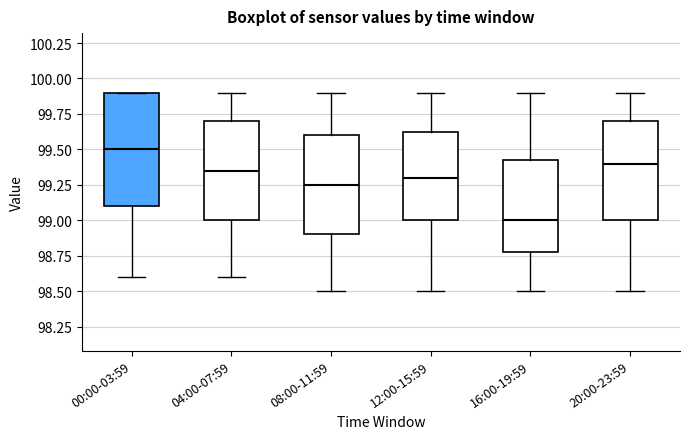

Reading left to right, read every box against the y-axis: the position of its median line, the range the box covers, and the ends of its whiskers. The values are not printed on the chart, so give them approximately, as read against the axis.

00:00-03:59: median 99.50, box 99.10 to 99.90, whiskers 98.60 to 99.90
04:00-07:59: median 99.35, box 99.00 to 99.70, whiskers 98.60 to 99.90
08:00-11:59: median 99.25, box 98.90 to 99.60, whiskers 98.50 to 99.90
12:00-15:59: median 99.30, box 99.00 to 99.65, whiskers 98.50 to 99.90
16:00-19:59: median 99.00, box 98.80 to 99.45, whiskers 98.50 to 99.90
20:00-23:59: median 99.40, box 99.00 to 99.70, whiskers 98.50 to 99.90